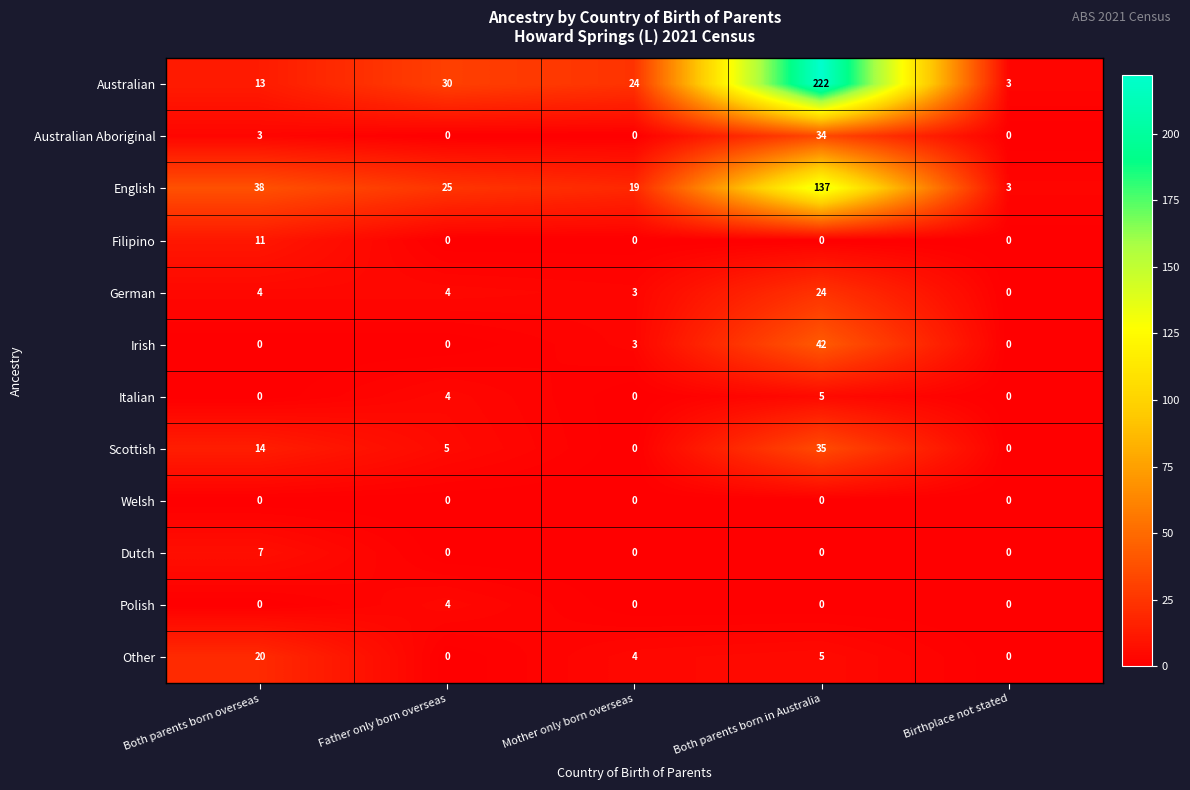

Count the Polish values in the range 0 to 1.

4